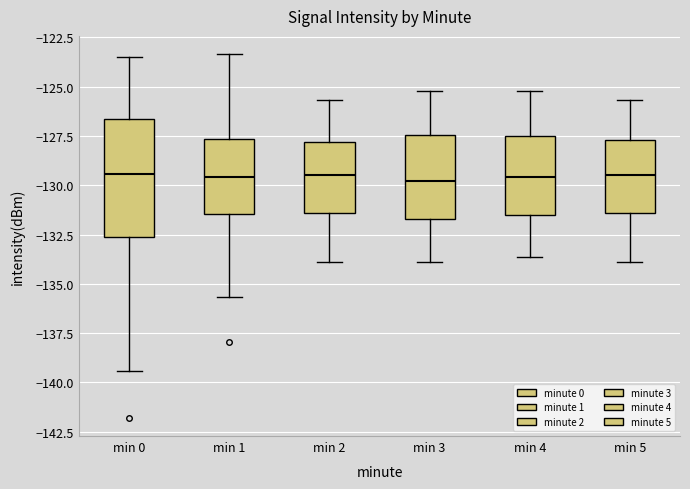

Where does the lower whisker of the box for min 0 end on the y-axis? The values are not printed on the chart, so give them approximately, as read against the axis.

-139.5